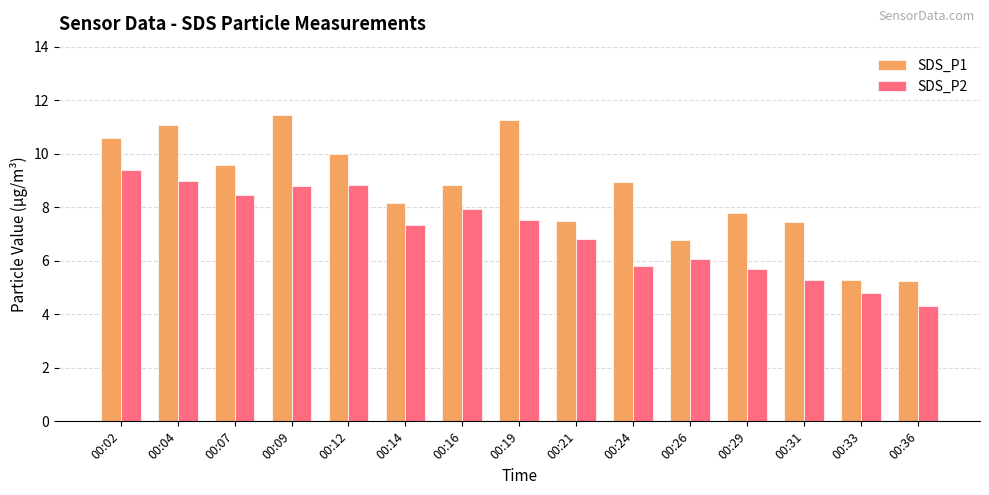

How many groups of bars are there?

15